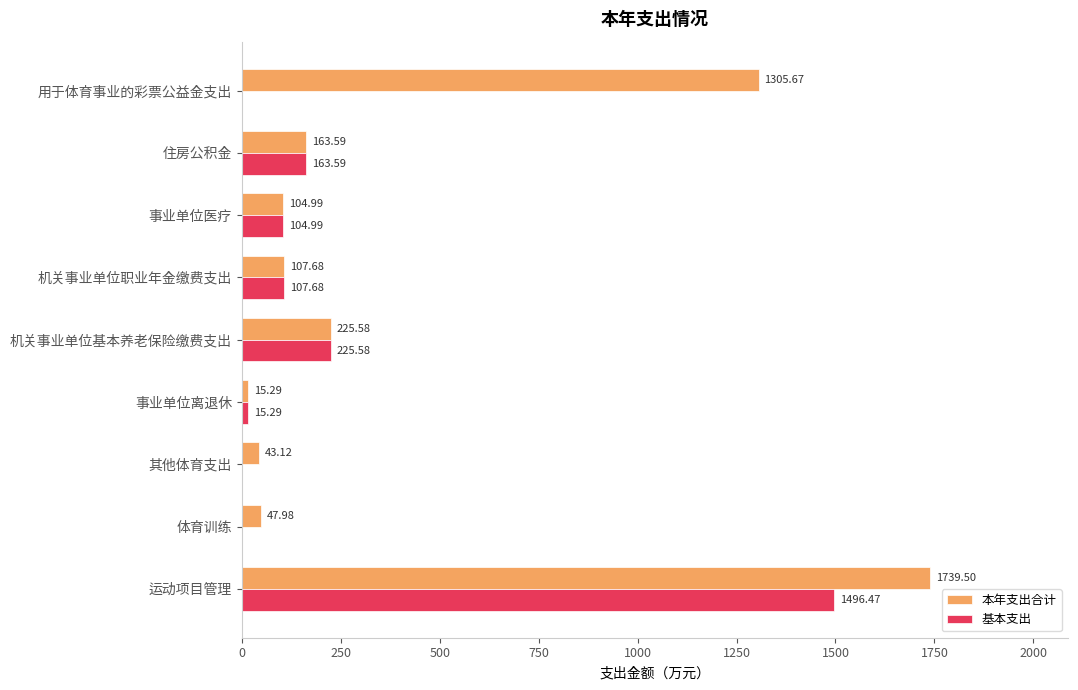

What is the sum of the 本年支出合计 values at 运动项目管理 and 体育训练?

1787.5